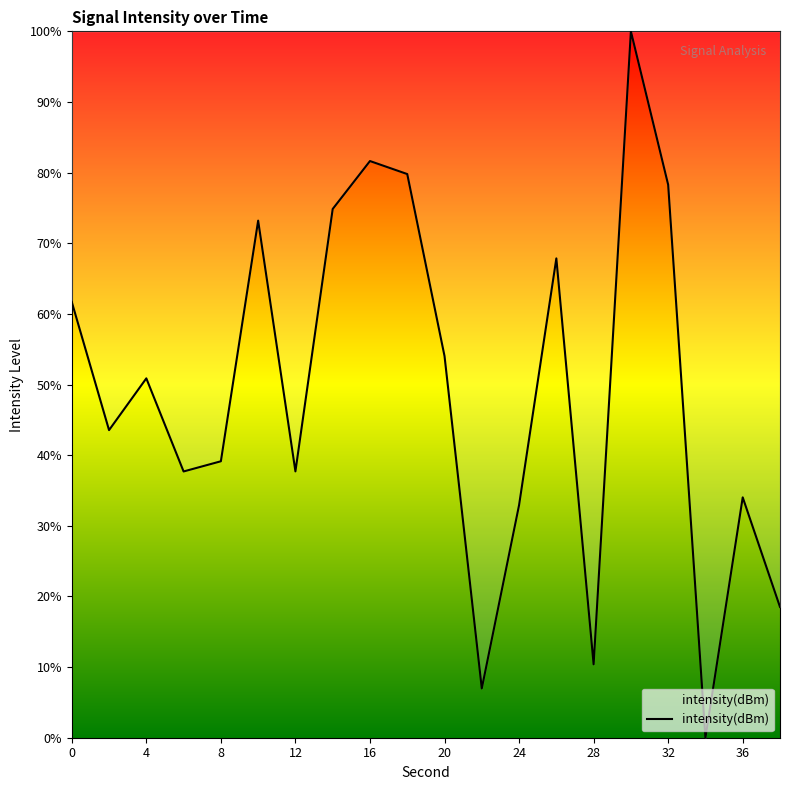

Count the number of data series in this chart.

1